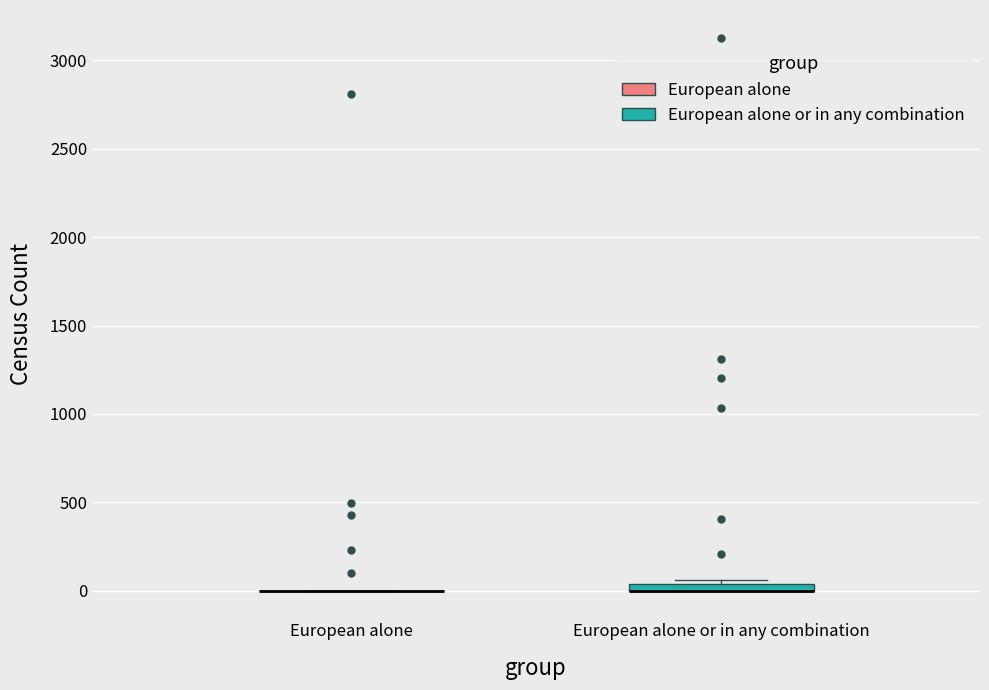

Where is the upper edge of the box for European alone or in any combination on the y-axis? The values are not printed on the chart, so give them approximately, as read against the axis.

50